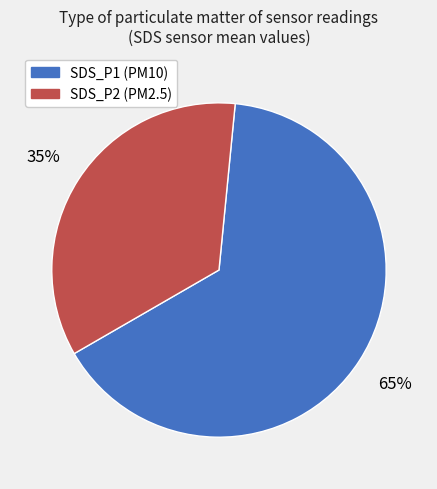

Combined, do SDS_P2 (PM2.5) and SDS_P1 (PM10) account for over 50%?

Yes